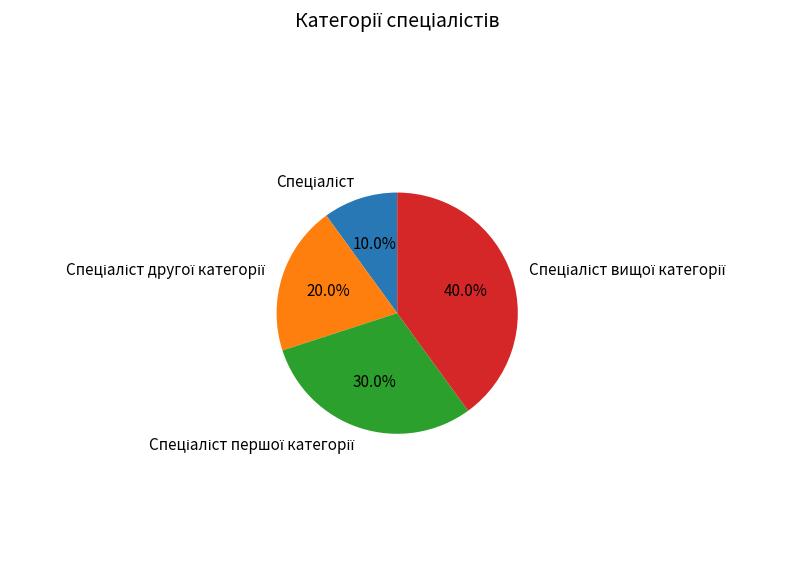

Does any single category account for the majority?

No